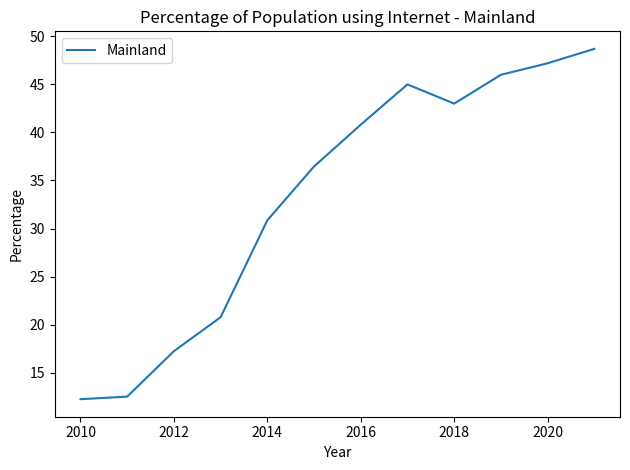

What is the difference between the maximum and minimum values?

36.5